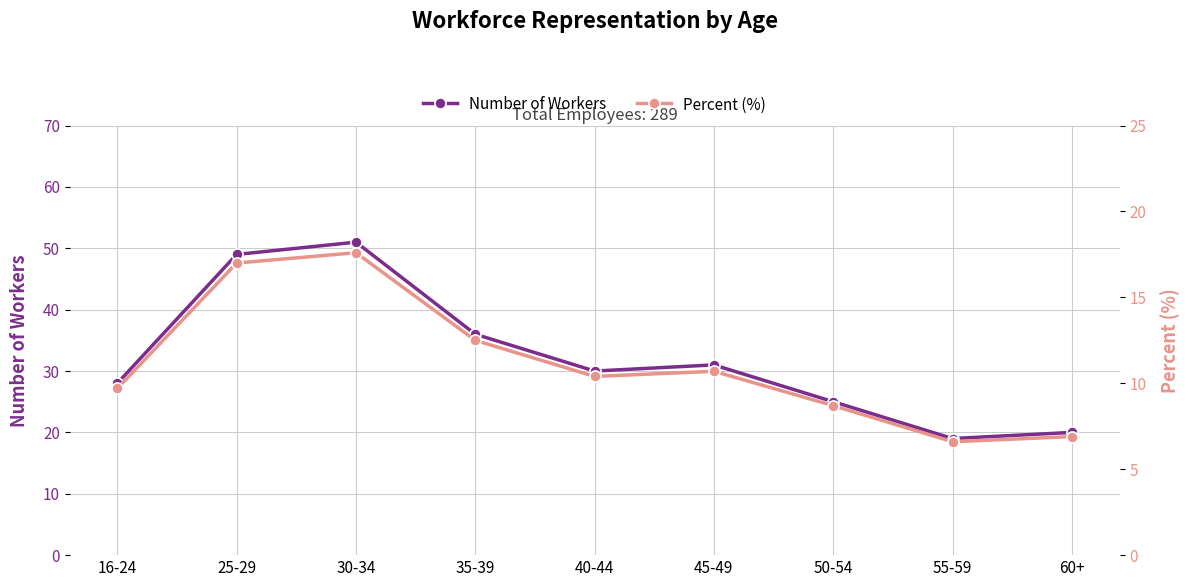

True or false: Number of Workers and Percent (%) intersect in this chart.

False